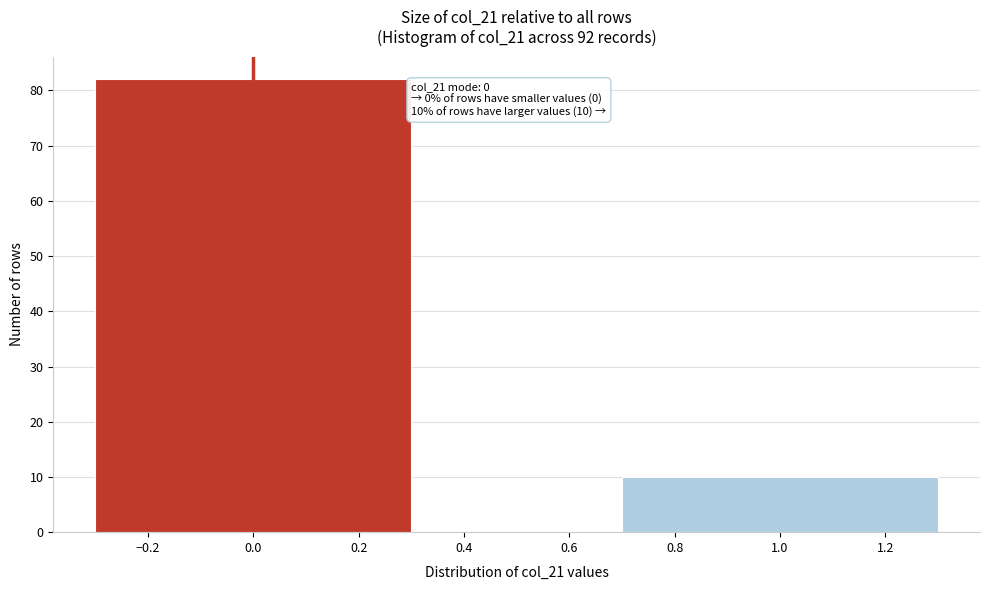

Reading left to right, what are all the values shown in this chart?

82	10